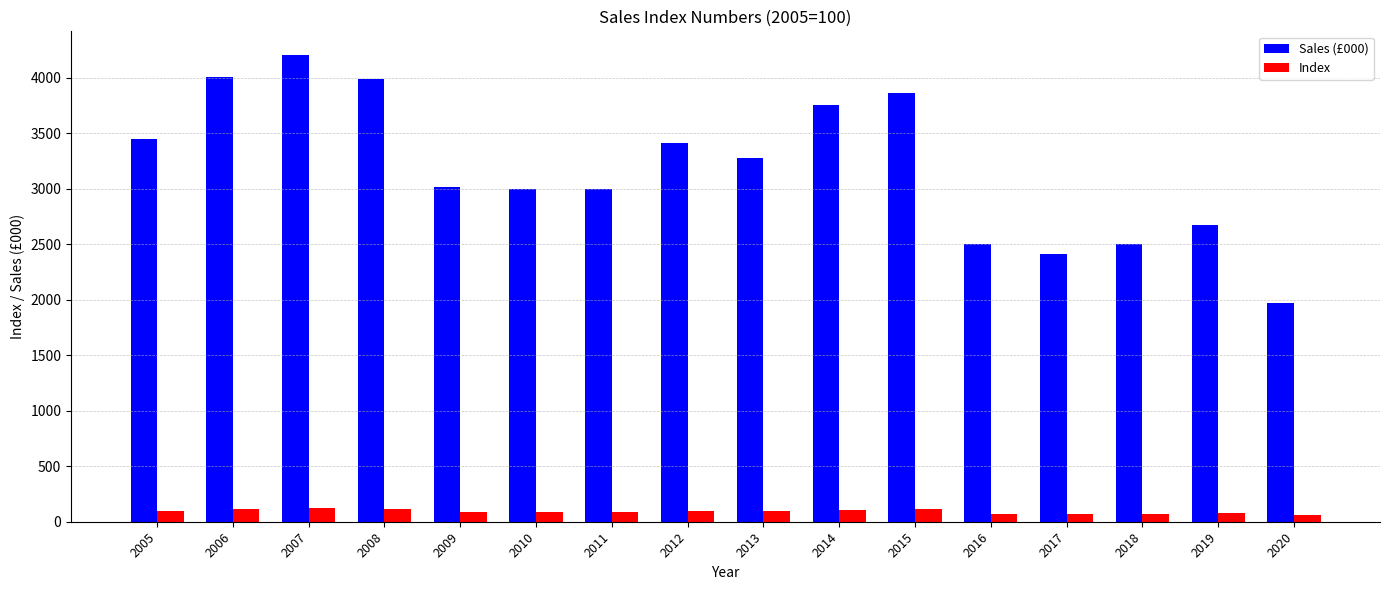

How many data points in Sales (£000) are less than 3280?

8